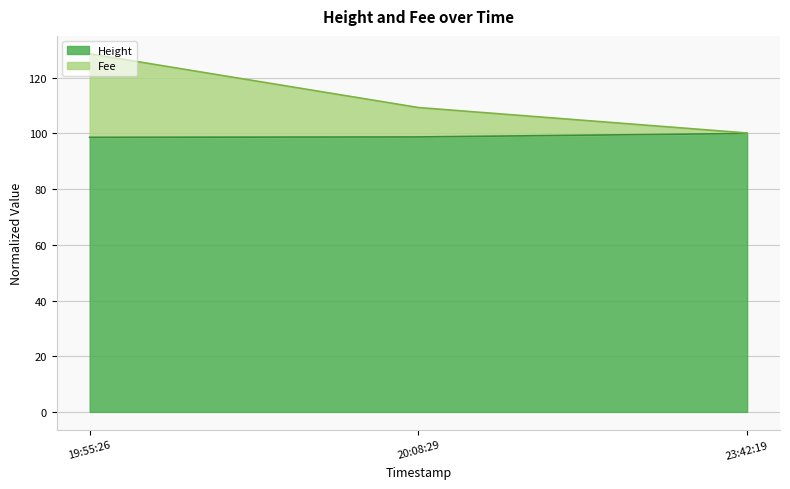

At which category is the sum across all series the highest?

19:55:26